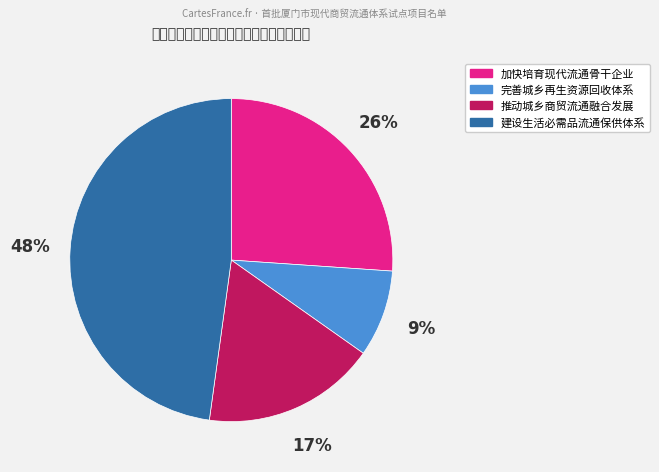

Is there any slice that represents more than half of the pie?

No